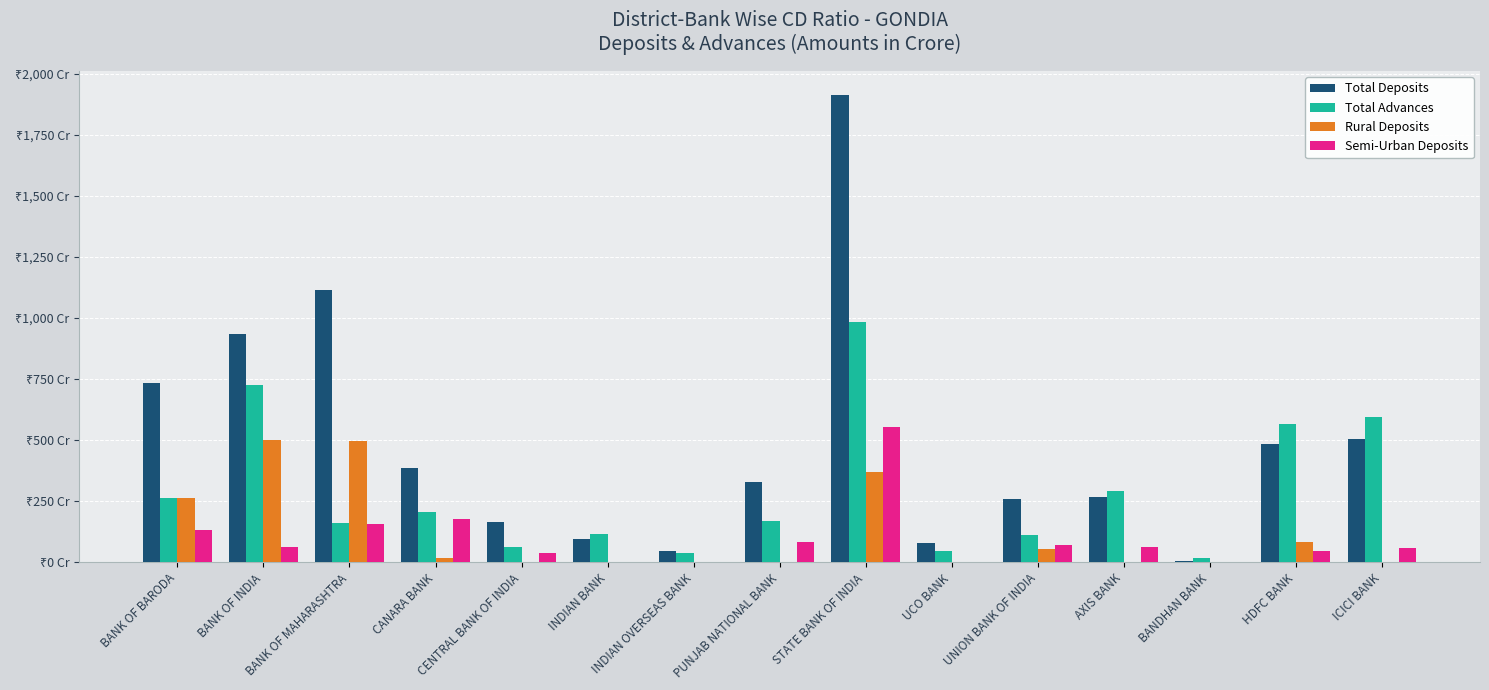

What are all the series names shown in the legend?

Total Deposits, Total Advances, Rural Deposits, Semi-Urban Deposits